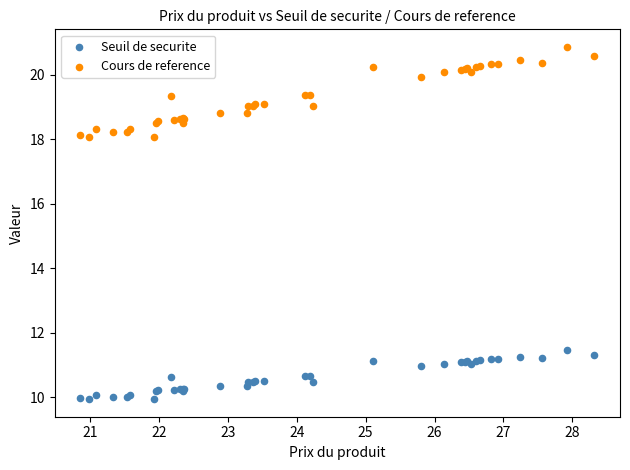

What is the X range (max minus min) for the scatter plot?

7.5